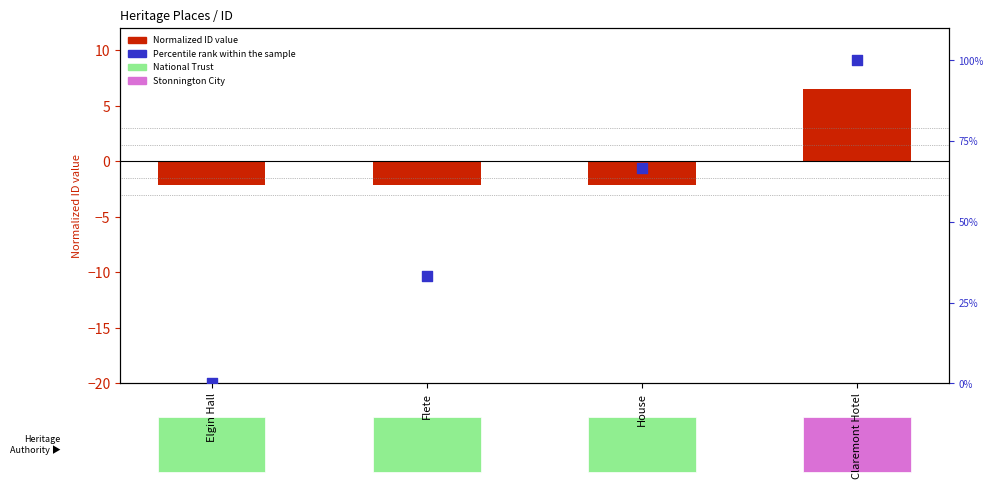

Is the value of Percentile rank within sample at Elgin Hall greater than the value of Normalized ID (centered) at House?

Yes